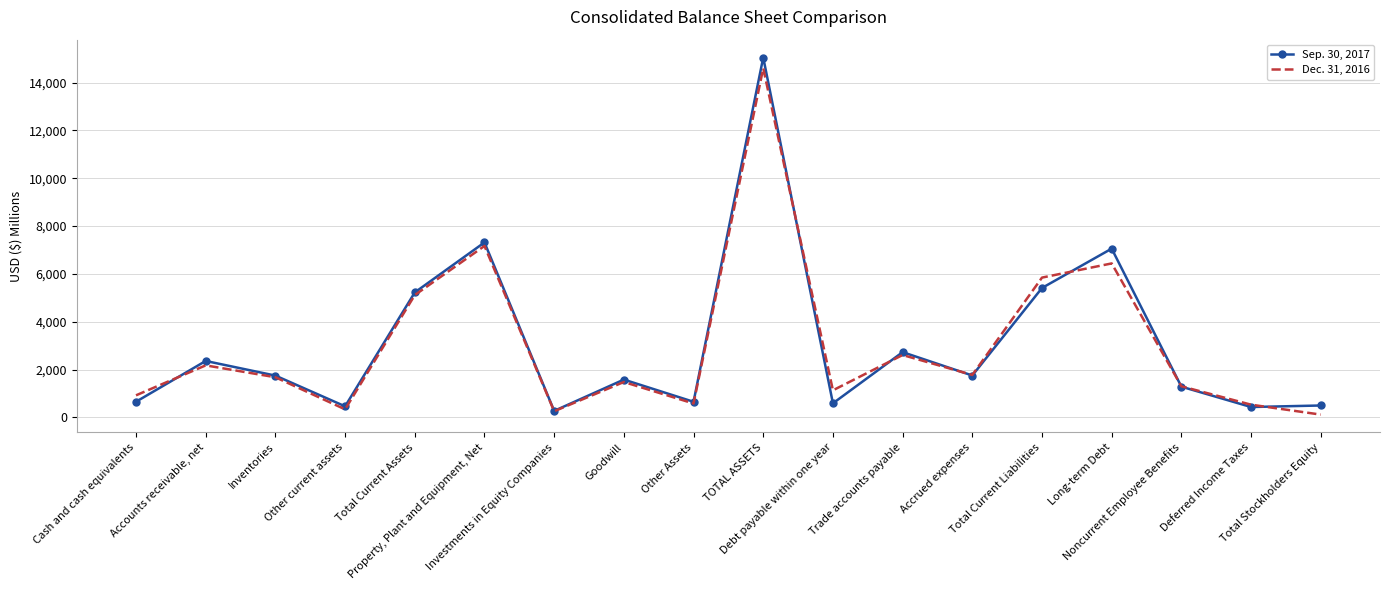

What is the difference between the Sep. 30, 2017 values at Investments in Equity Companies and Total Stockholders Equity?

226